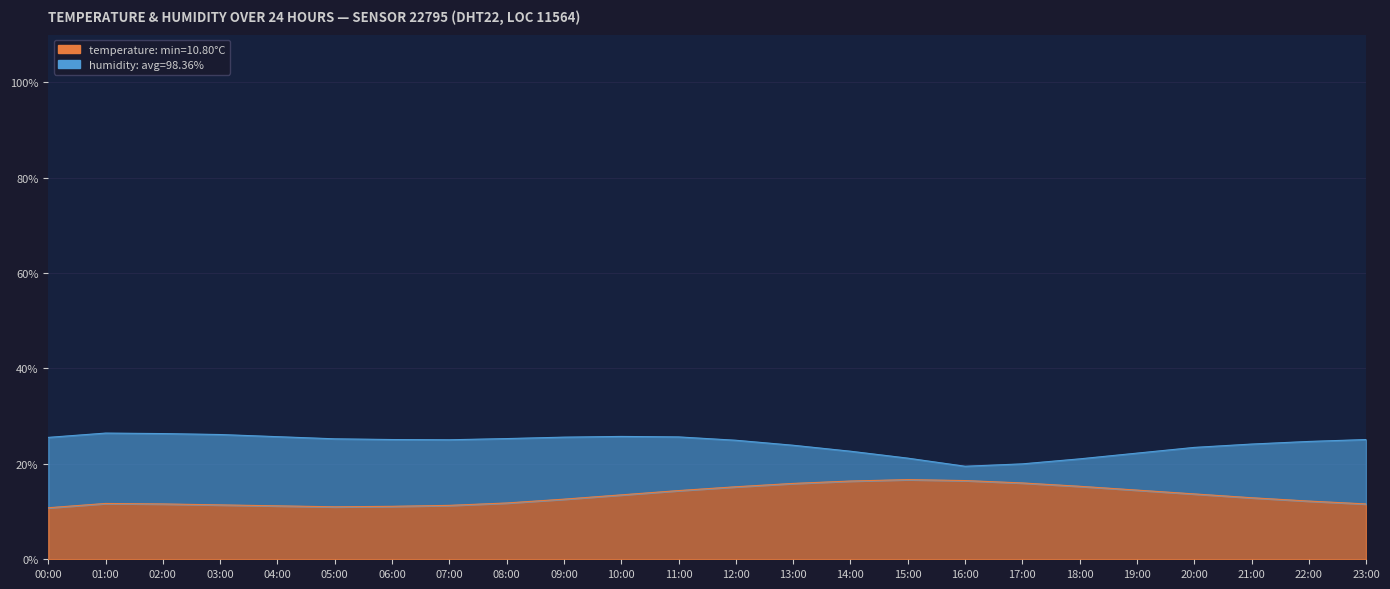

At which category does the chart reach its minimum across all series?

00:00